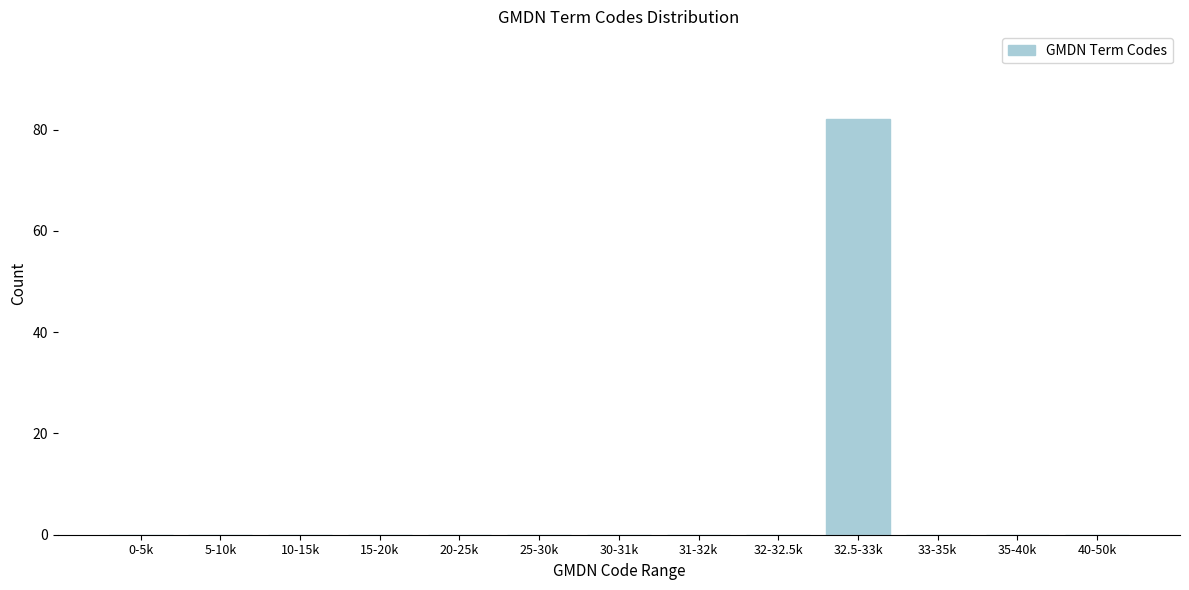

Reading left to right, what are all the values shown in this chart?

0-5k=0	5-10k=0	10-15k=0	15-20k=0	20-25k=0	25-30k=0	30-31k=0	31-32k=0	32-32.5k=0	32.5-33k=82	33-35k=0	35-40k=0	40-50k=0